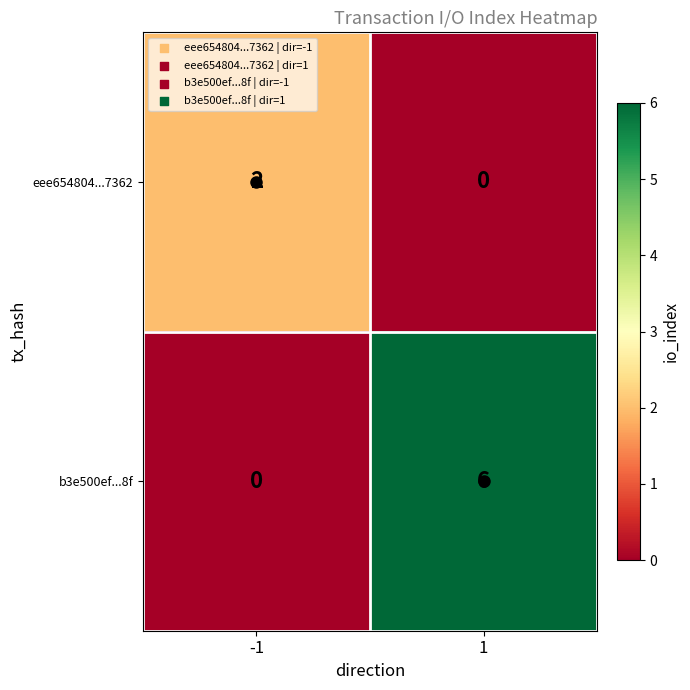

What is the maximum value shown in the chart?

6